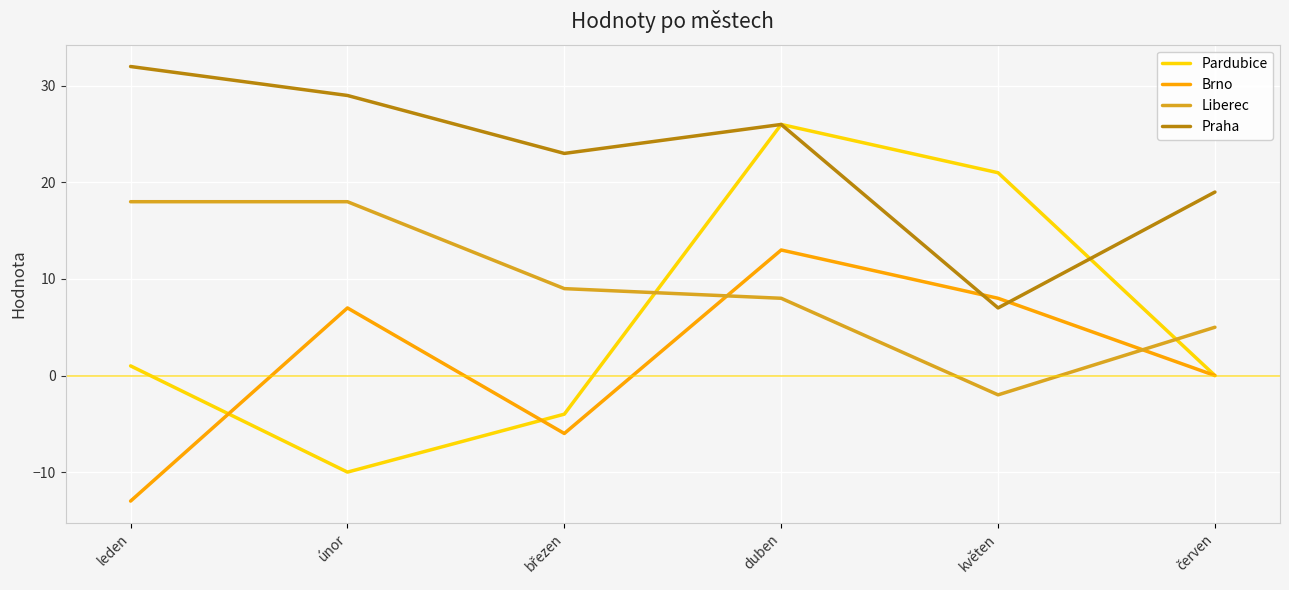

What is the average value of the Brno series?

2